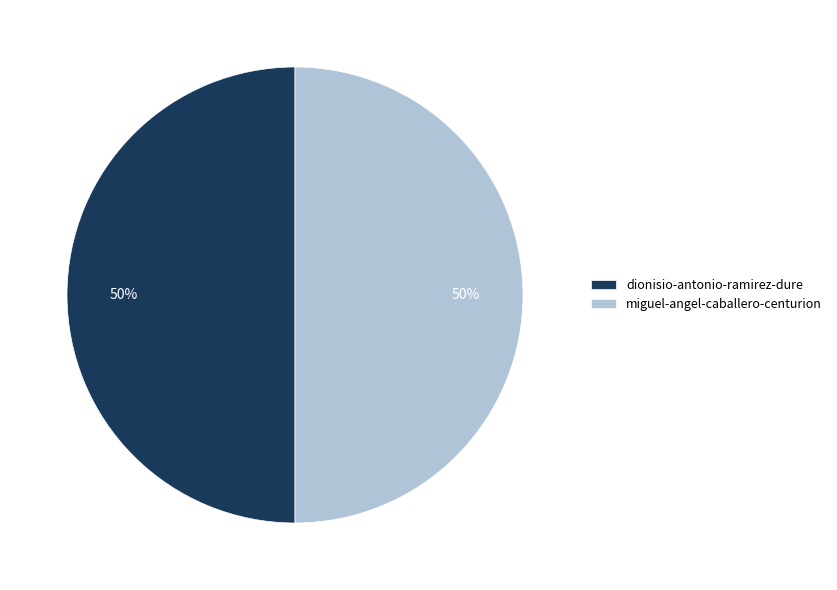

To the nearest percent, what percentage of the pie is dionisio-antonio-ramirez-dure?

50%